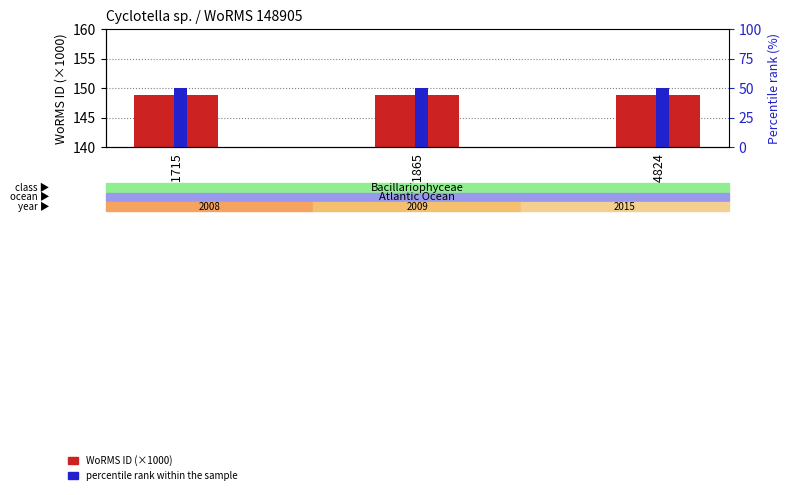

Read the WoRMS ID (×1000) value at RCC1715.

148.9